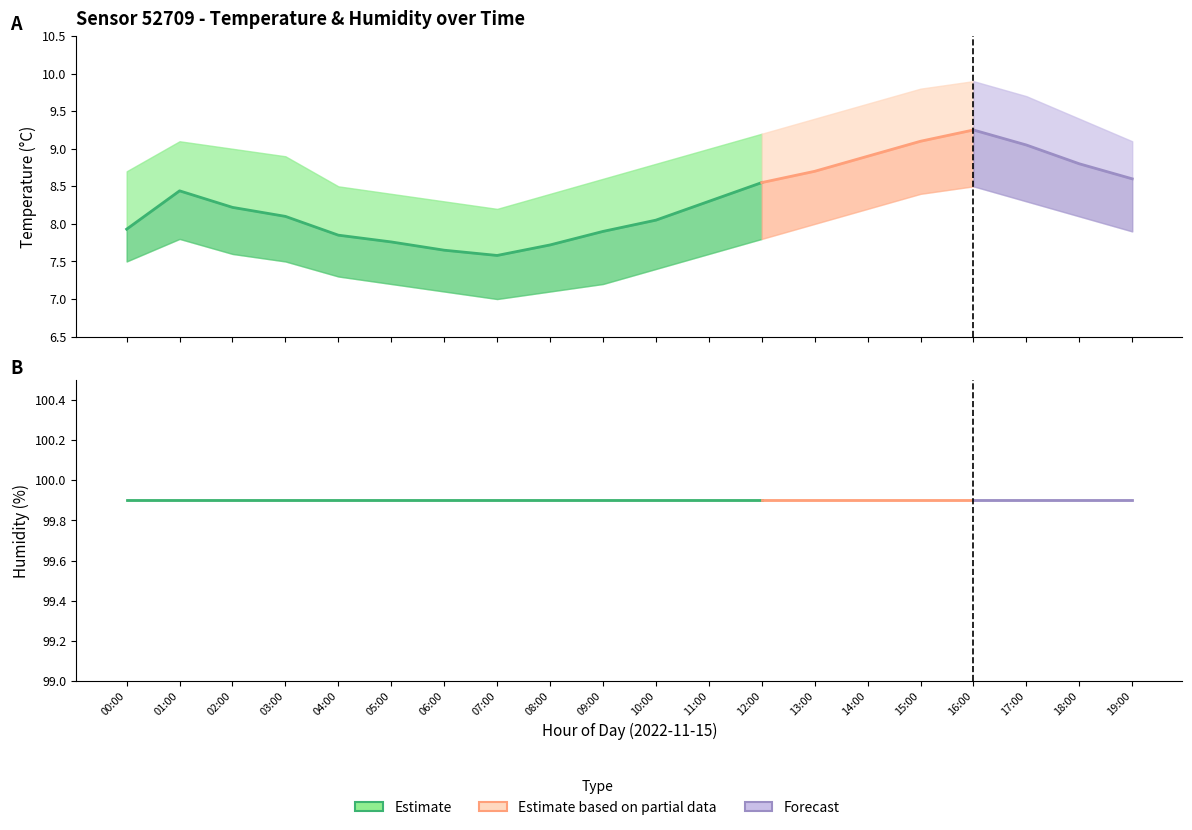

In temperature_upper, how many points are higher than both neighbors (excluding endpoints)?

2